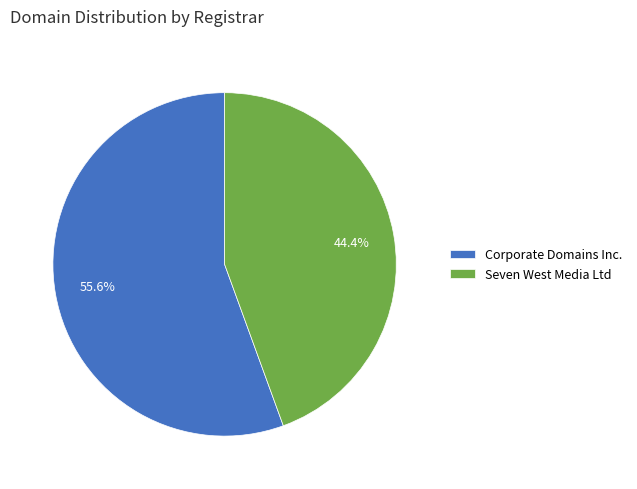

Which has a higher value, Corporate Domains Inc. or Seven West Media Ltd?

Corporate Domains Inc.